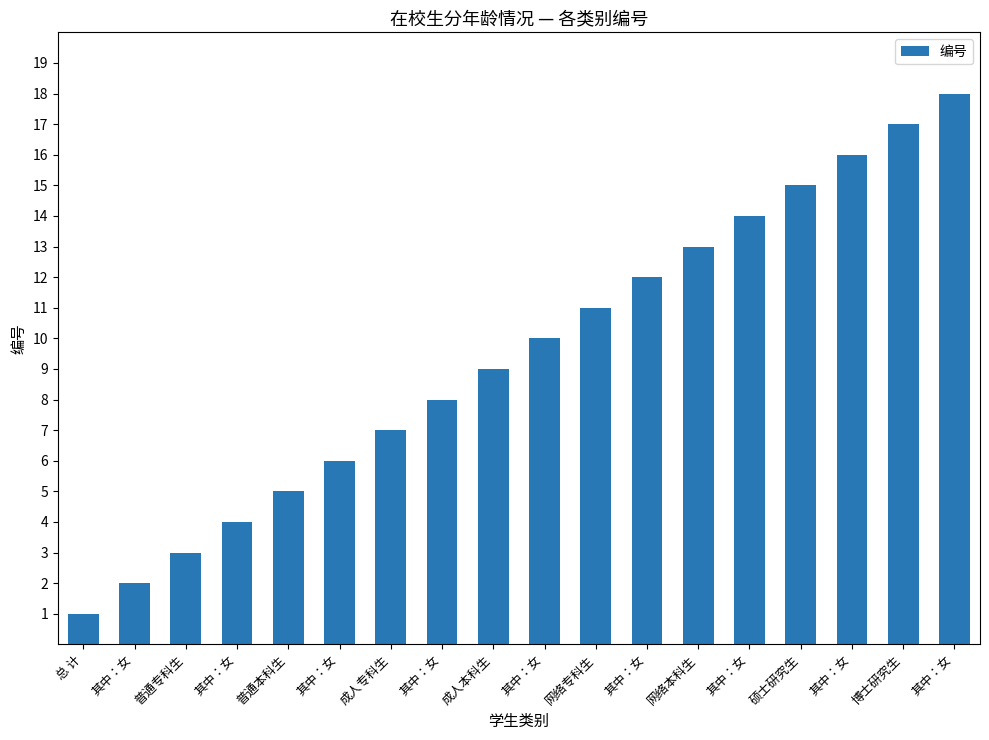

Are the bars horizontal?

No